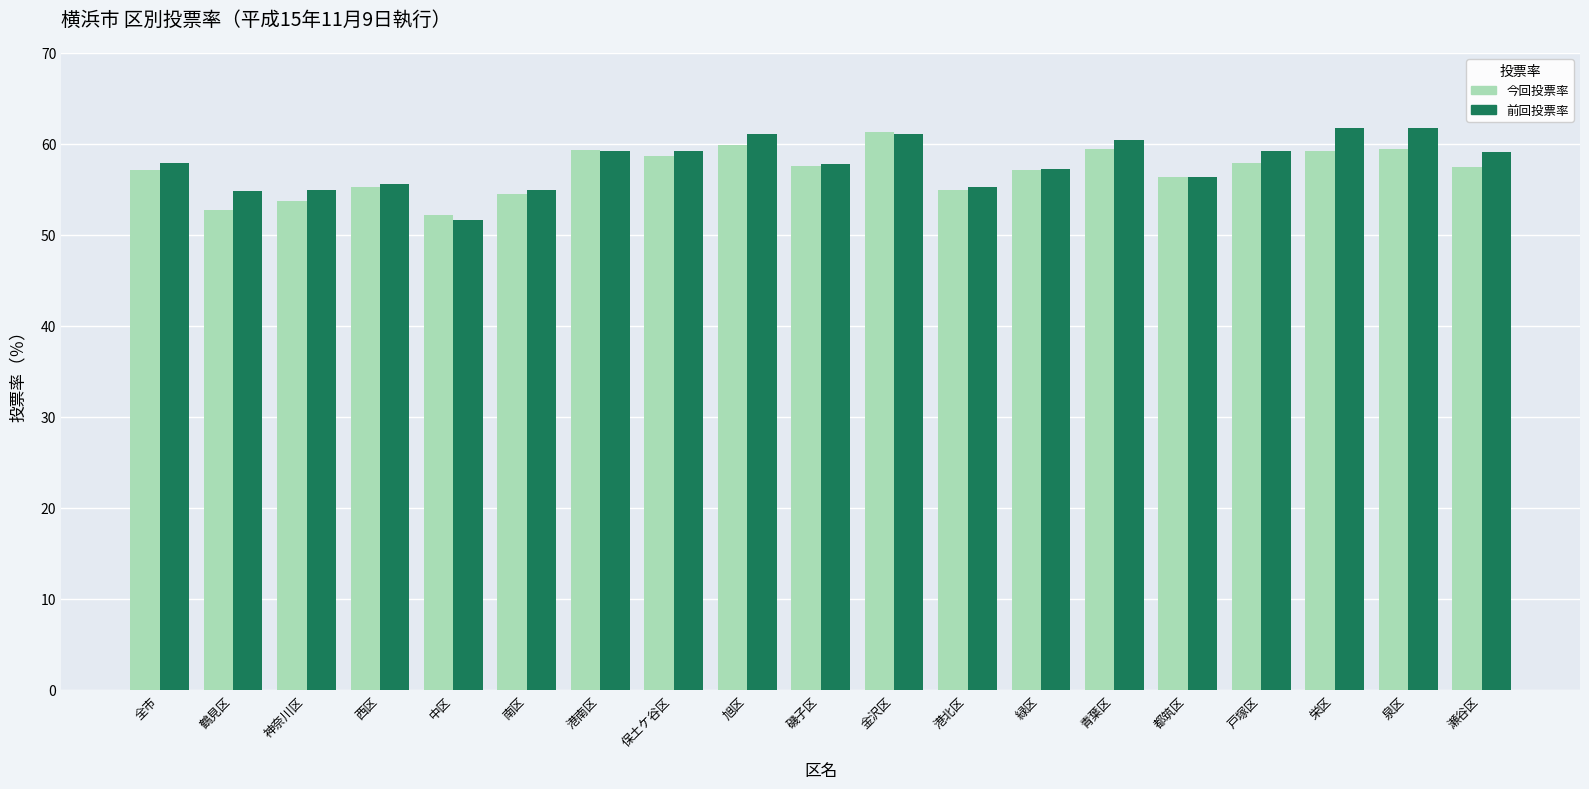

True or false: 今回投票率 has a value of 27.4 at 鶴見区.

False